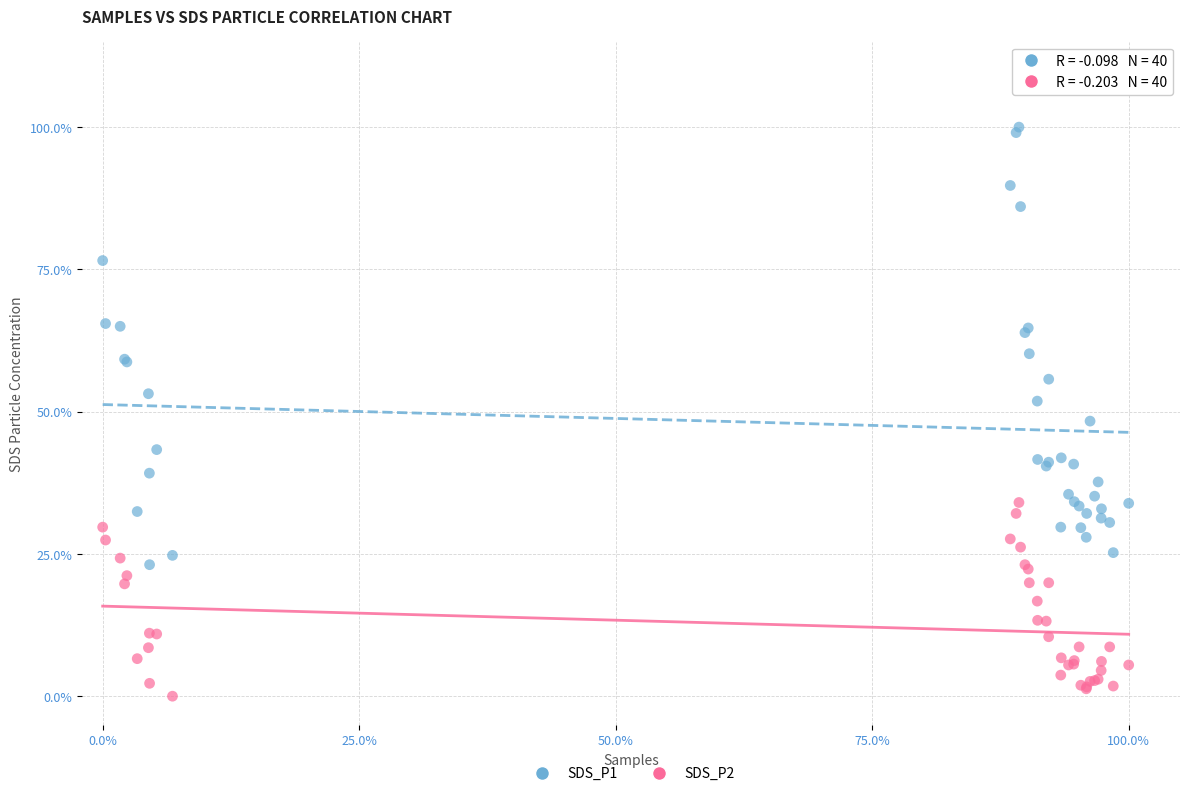

Which series contains the lowest Y value?

SDS_P2